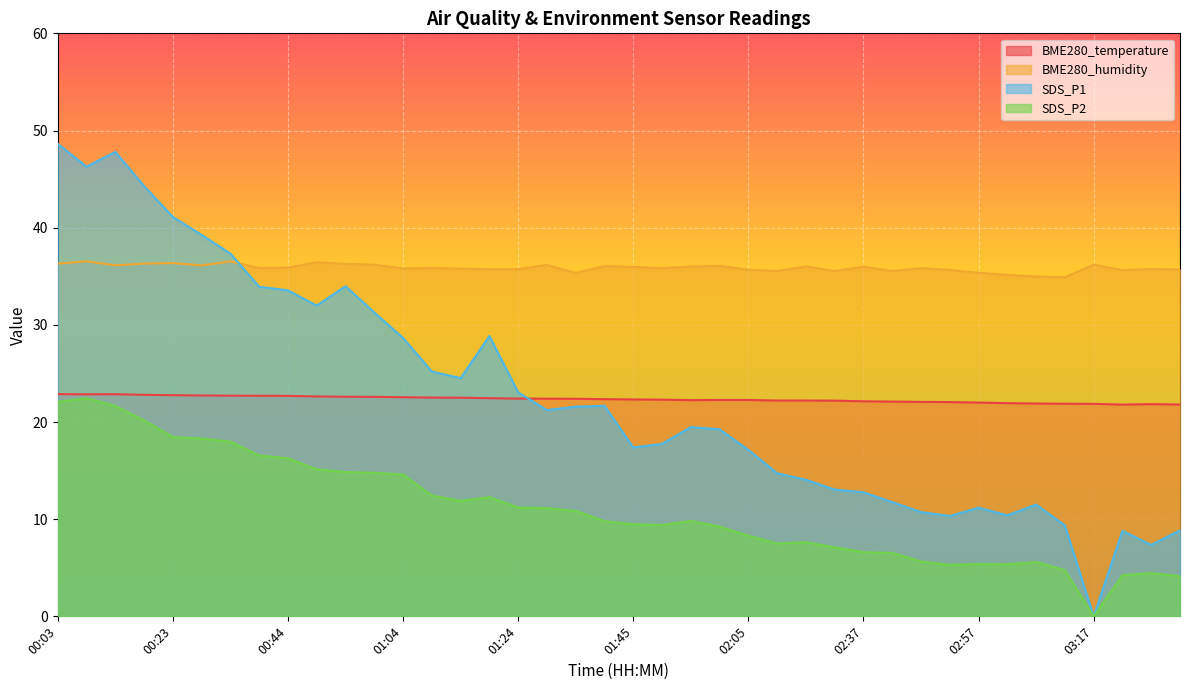

What value does the SDS_P1 series have at 01:29?

21.2